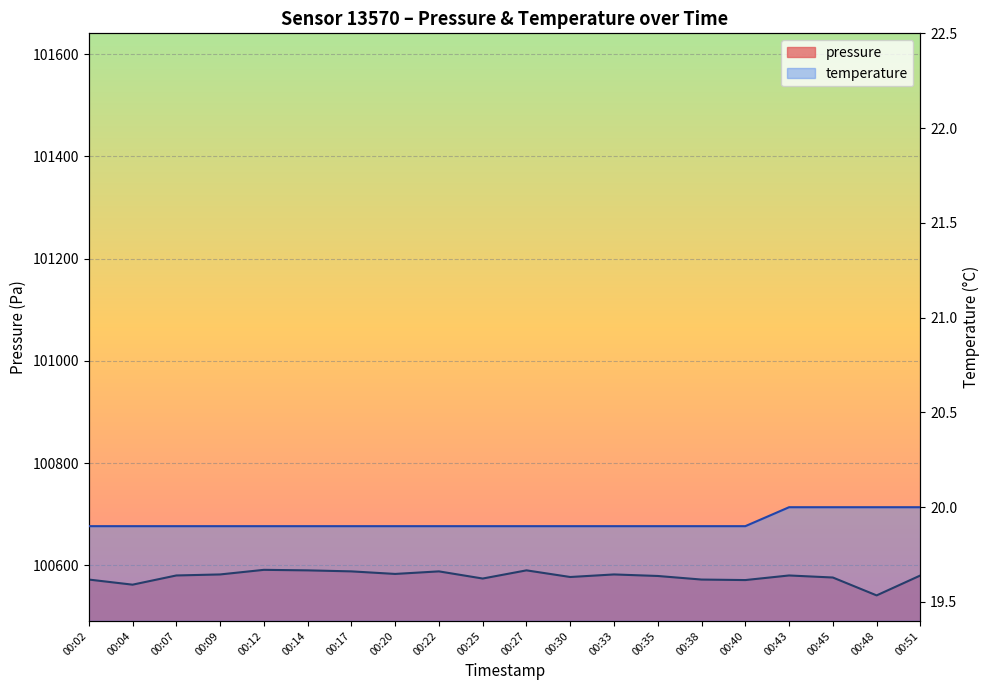

Rank the categories by pressure value from lowest to highest.

00:48, 00:04, 00:40, 00:02, 00:38, 00:25, 00:45, 00:30, 00:35, 00:07, 00:43, 00:51, 00:09, 00:33, 00:20, 00:17, 00:22, 00:14, 00:27, 00:12